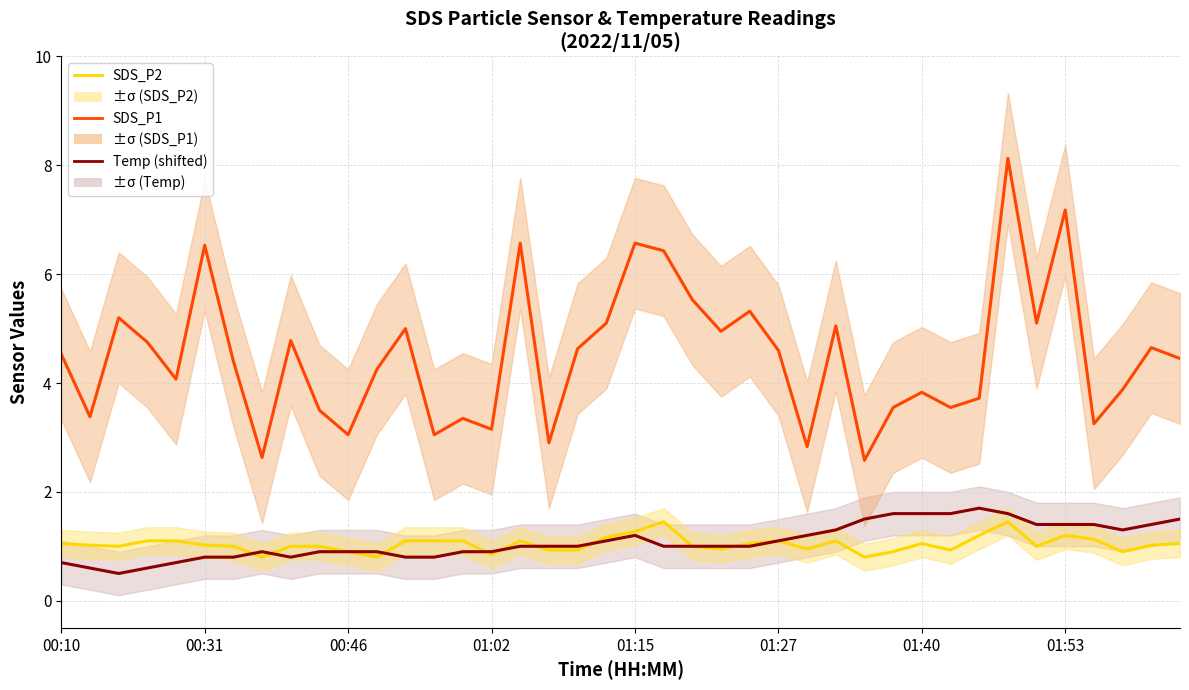

Rank the series by their maximum value, from highest to lowest.

SDS_P1, Temp (shifted), SDS_P2